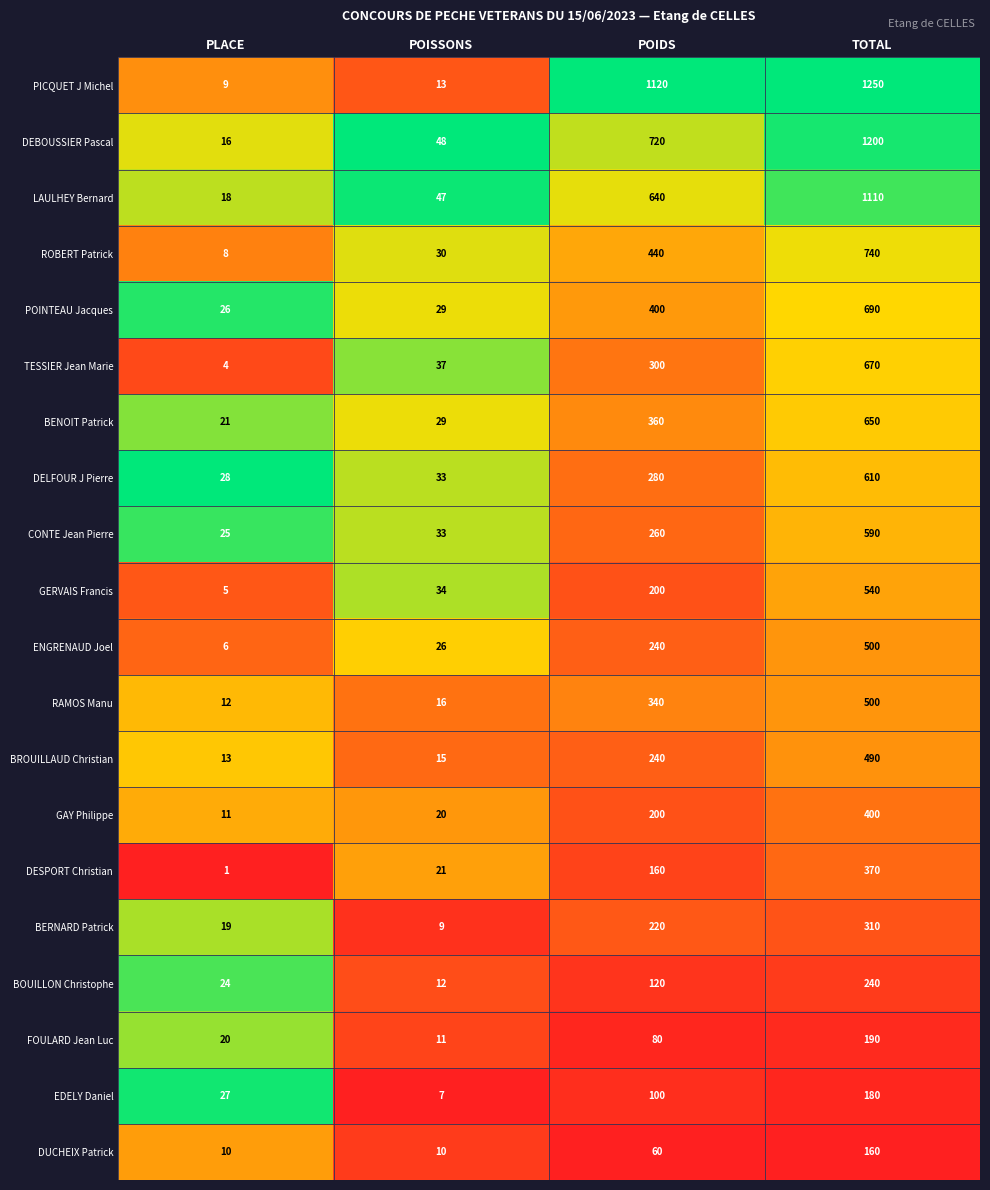

The value of PICQUET J Michel at POIDS is 1120. True or false?

True